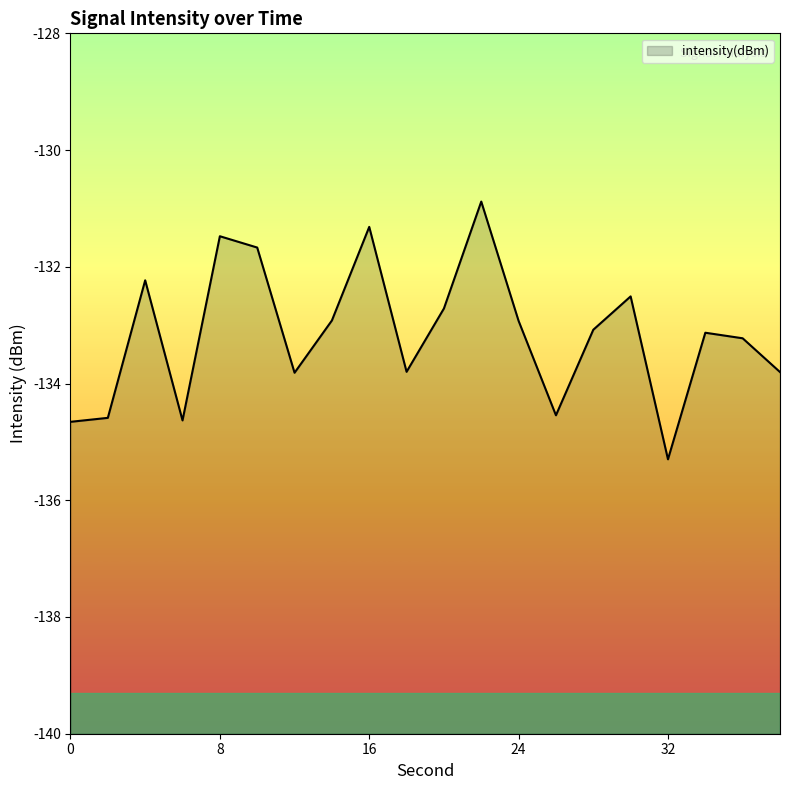

What is the difference between the maximum and minimum values?

4.4